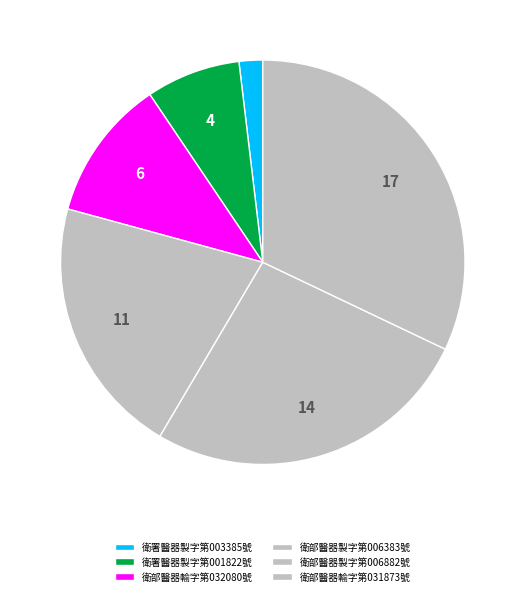

How many slices are in this pie chart?

6